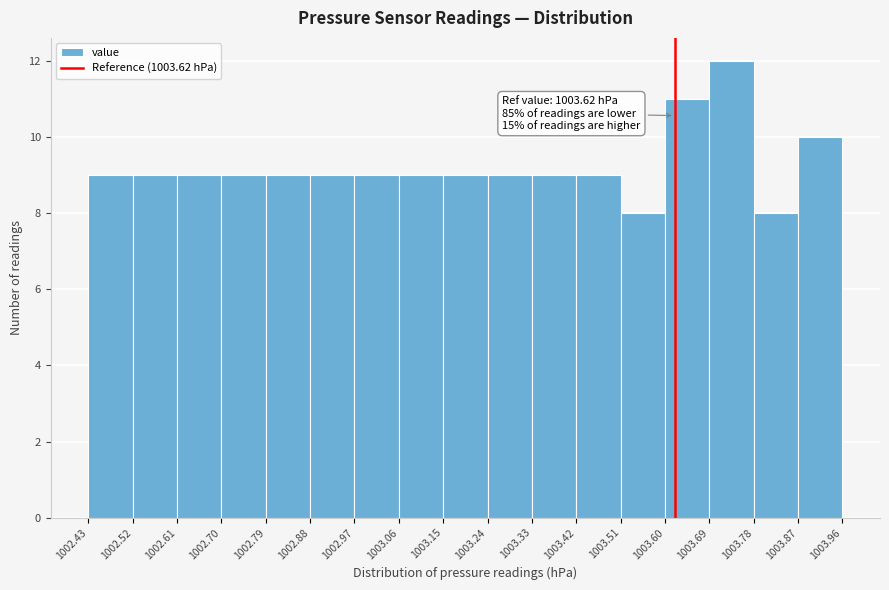

Which range on the x-axis has the tallest bar?

1003.69 to 1003.78